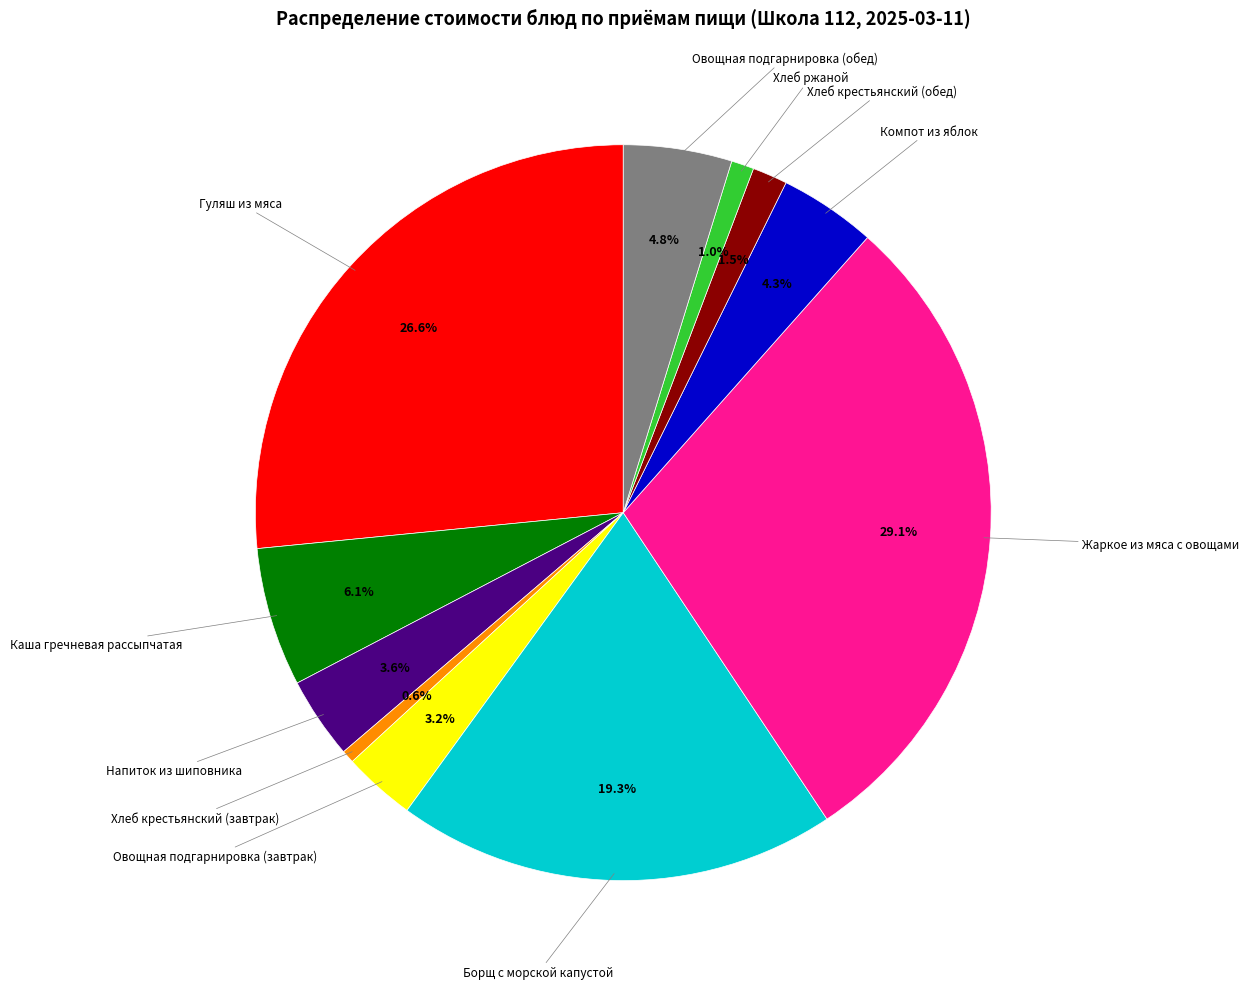

Does any single category account for the majority?

No